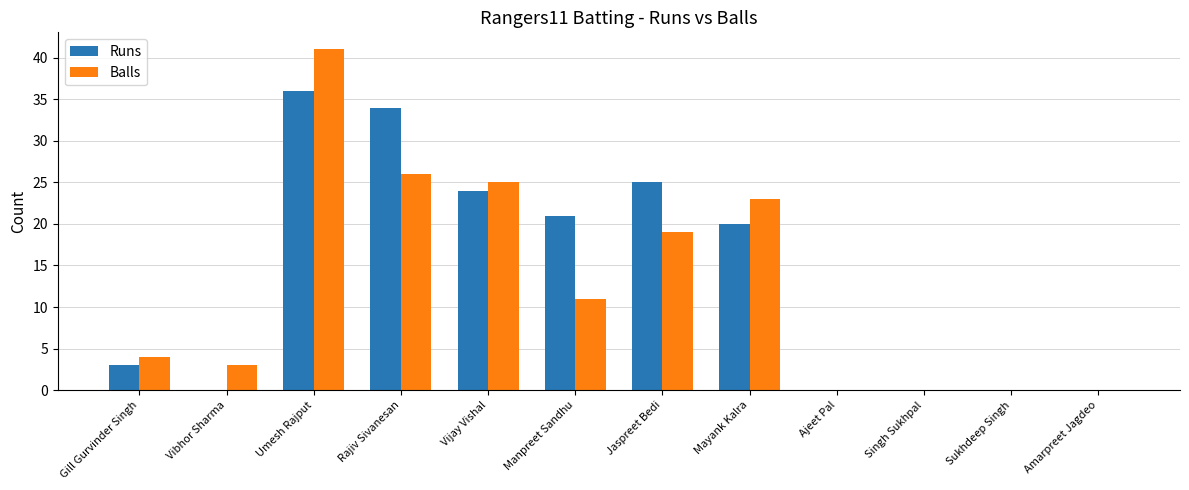

Read the Balls value at Vibhor Sharma.

3